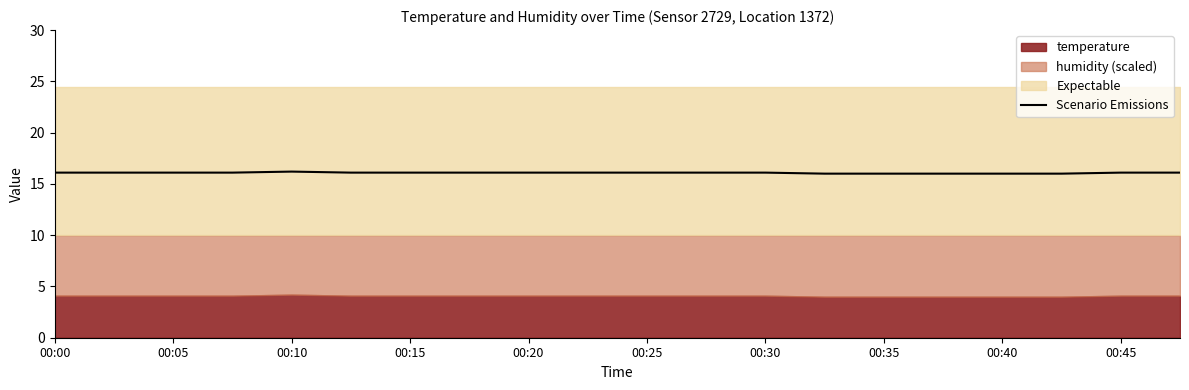

The value of Scenario Emissions at 00:10 is 16.2. True or false?

True